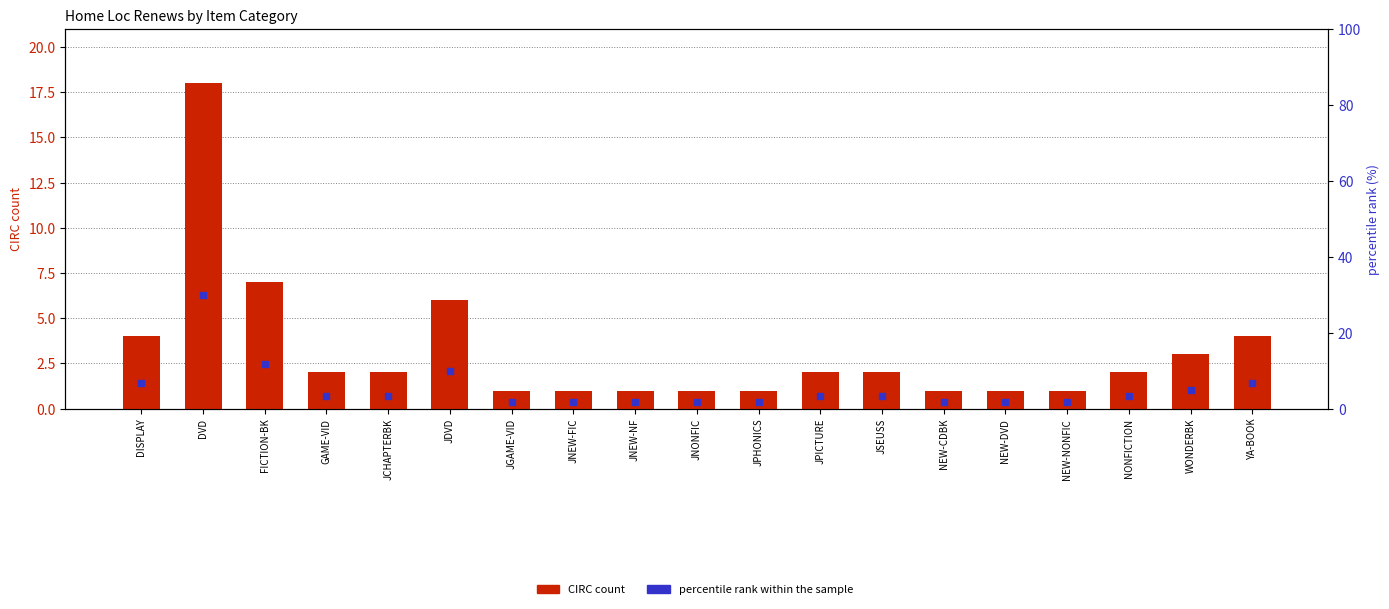

Which series reaches the maximum Y coordinate?

percentile rank within the sample